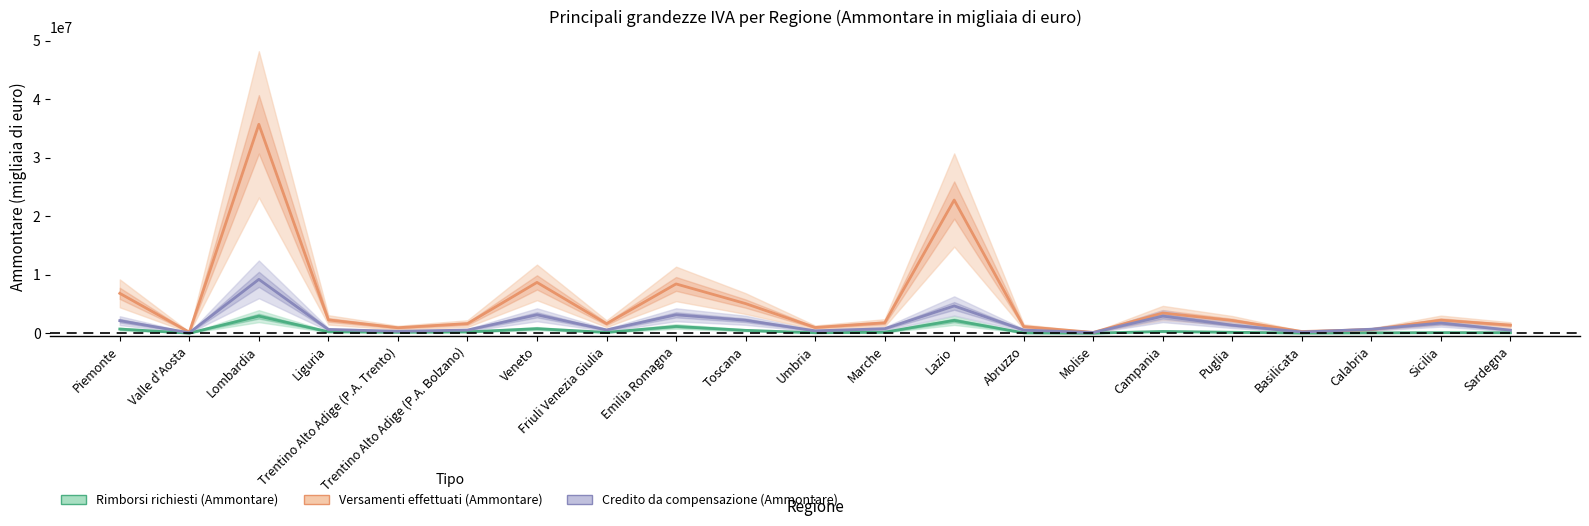

True or false: Rimborsi richiesti (Ammontare) and Versamenti effettuati (Ammontare) intersect in this chart.

False